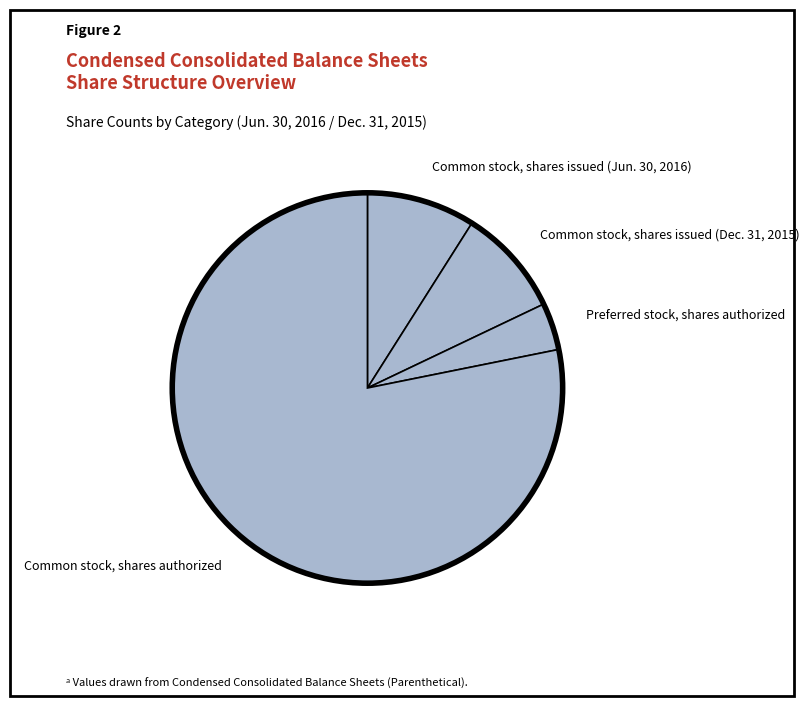

Which slice is the largest?

Common stock, shares authorized